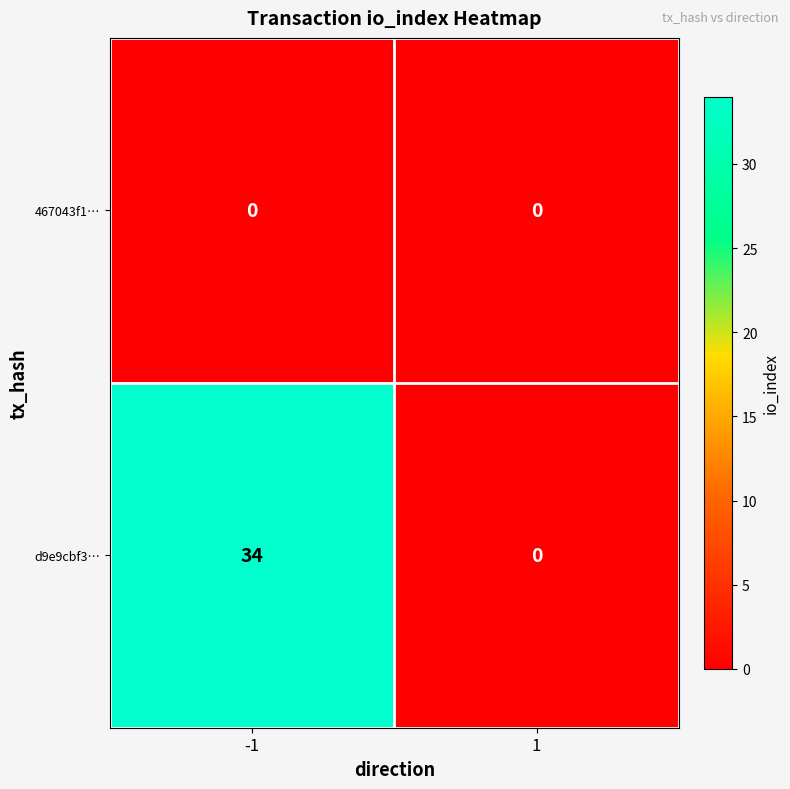

Reading left to right, transcribe all the data shown in this chart.

467043f1…: -1=0	1=0
d9e9cbf3…: -1=34	1=0